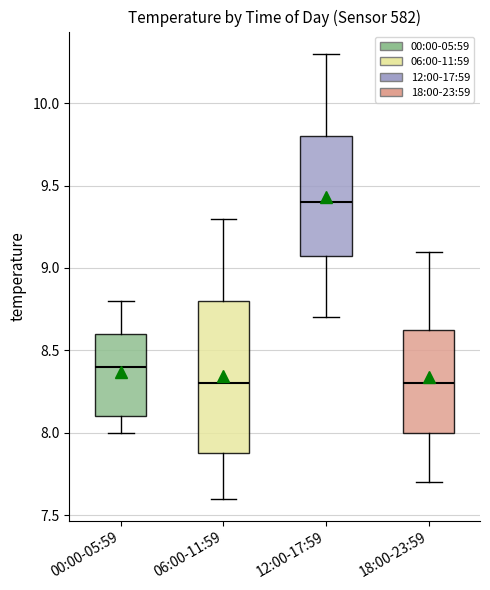

Reading left to right, read every box against the y-axis: the position of its median line, the range the box covers, and the ends of its whiskers. The values are not printed on the chart, so give them approximately, as read against the axis.

00:00-05:59: median 8.40, box 8.10 to 8.60, whiskers 8.00 to 8.80
06:00-11:59: median 8.30, box 7.90 to 8.80, whiskers 7.60 to 9.30
12:00-17:59: median 9.40, box 9.10 to 9.80, whiskers 8.70 to 10.30
18:00-23:59: median 8.30, box 8.00 to 8.65, whiskers 7.70 to 9.10